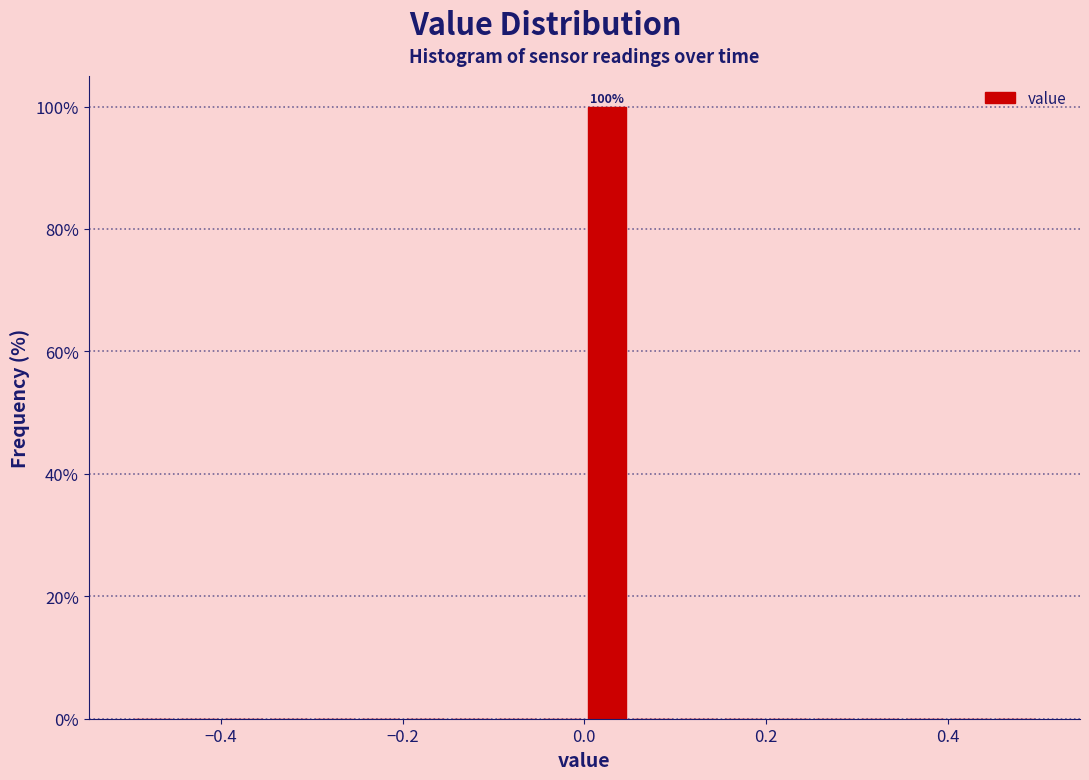

Around what value on the x-axis is the tallest bar? Give the approximate position of its centre, as read against the axis.

0.02